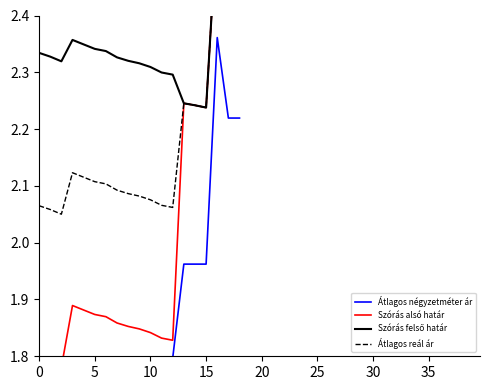

Between 14 and 12, which is larger?

14